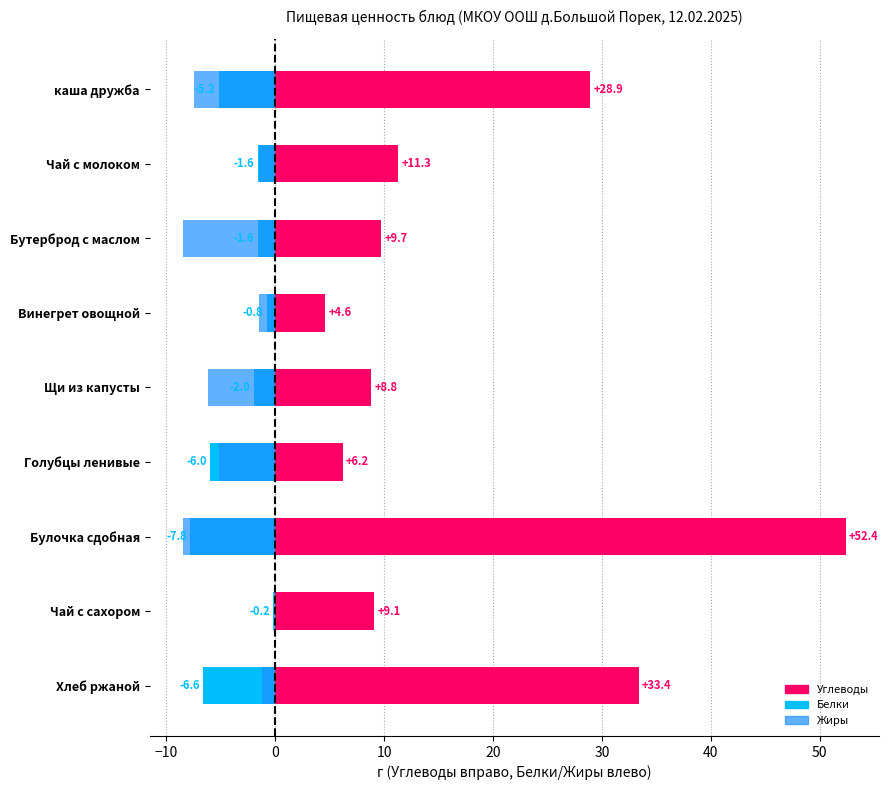

How many values in the Углеводы series are below 9?

3